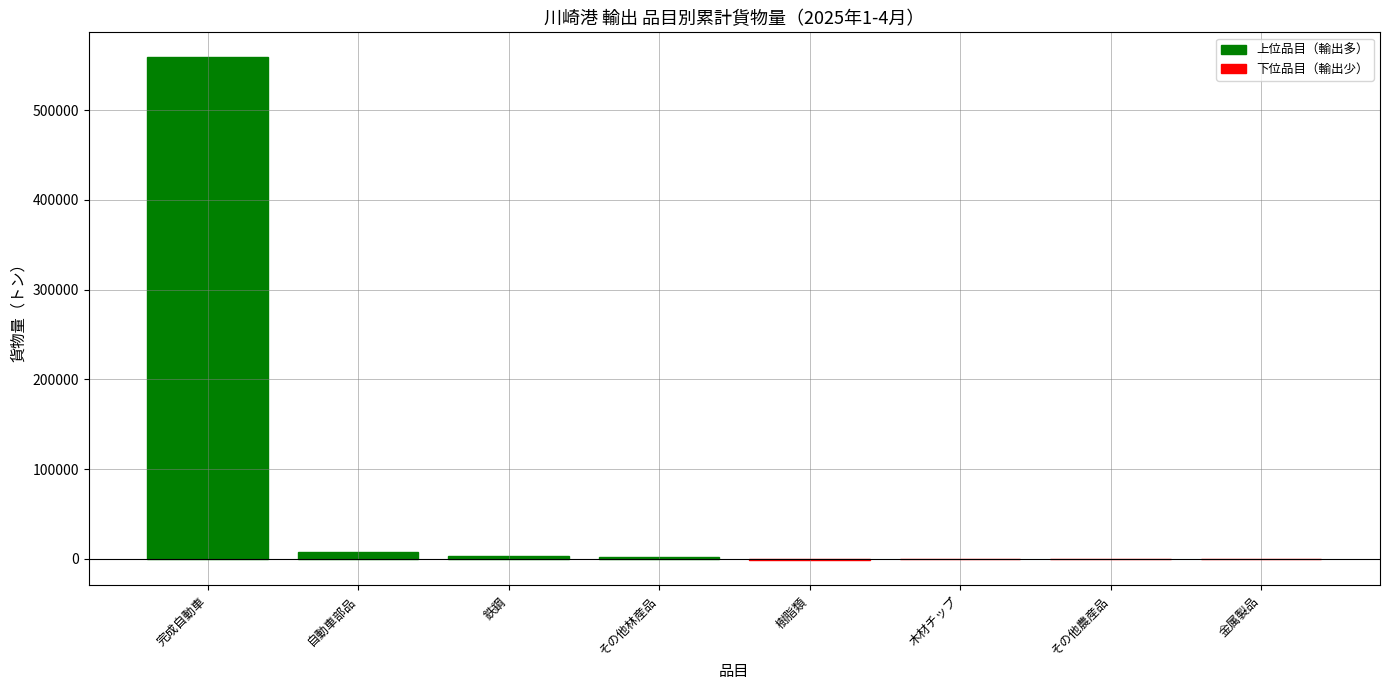

What is the total value across all series at 完成自動車?

557062